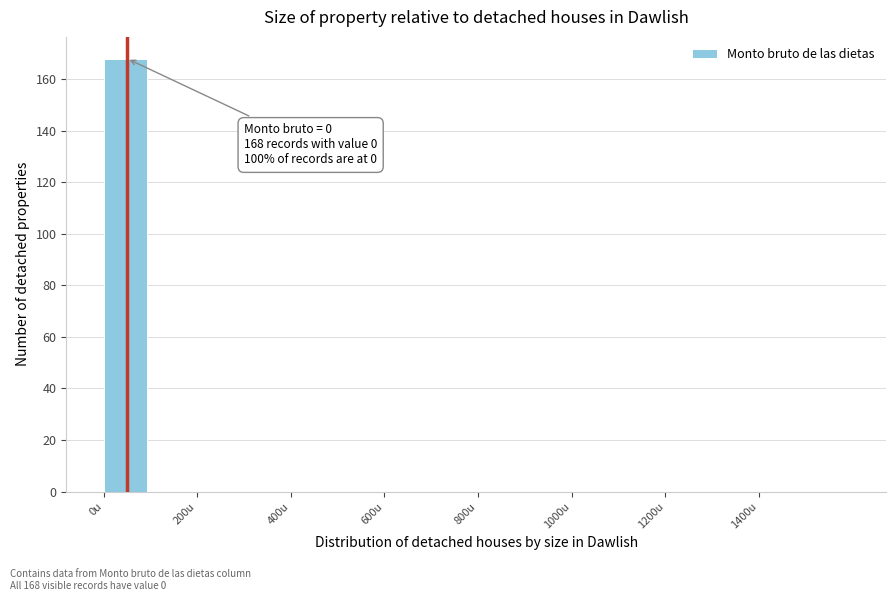

Over which range of the x-axis is the bar tallest?

0 to 100